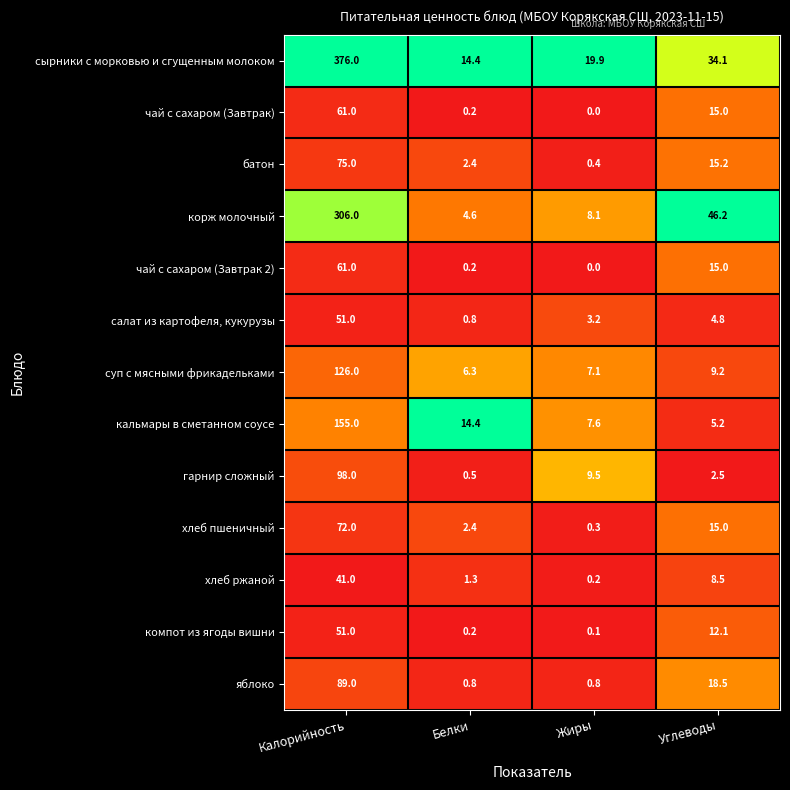

The value of компот из ягоды вишни at Белки is 0.2. True or false?

True